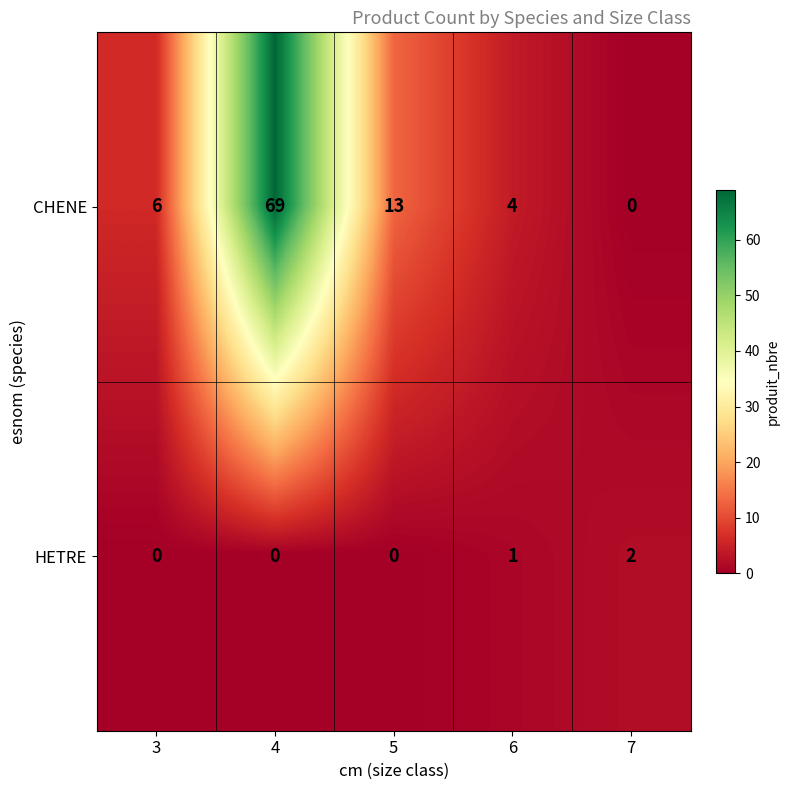

What is the total value across all series at 7?

2